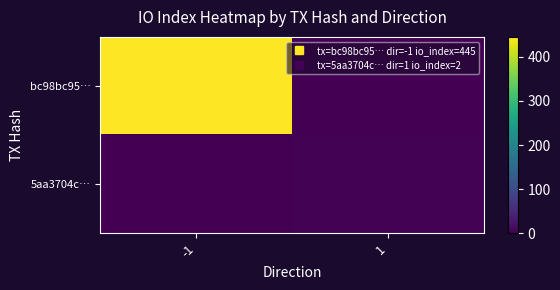

Which series has the widest spread of values?

bc98bc95…